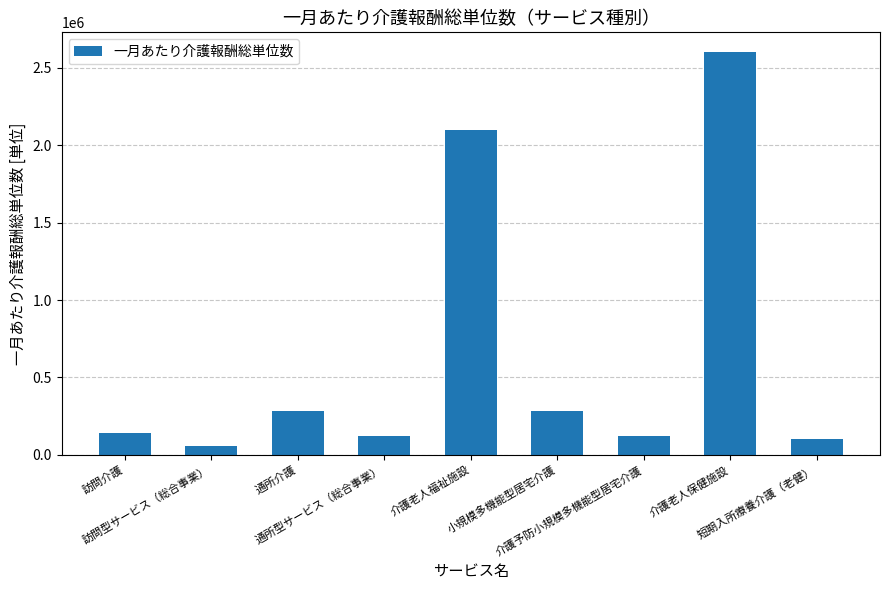

Where is the data nearest to the value 1330000?

介護老人福祉施設